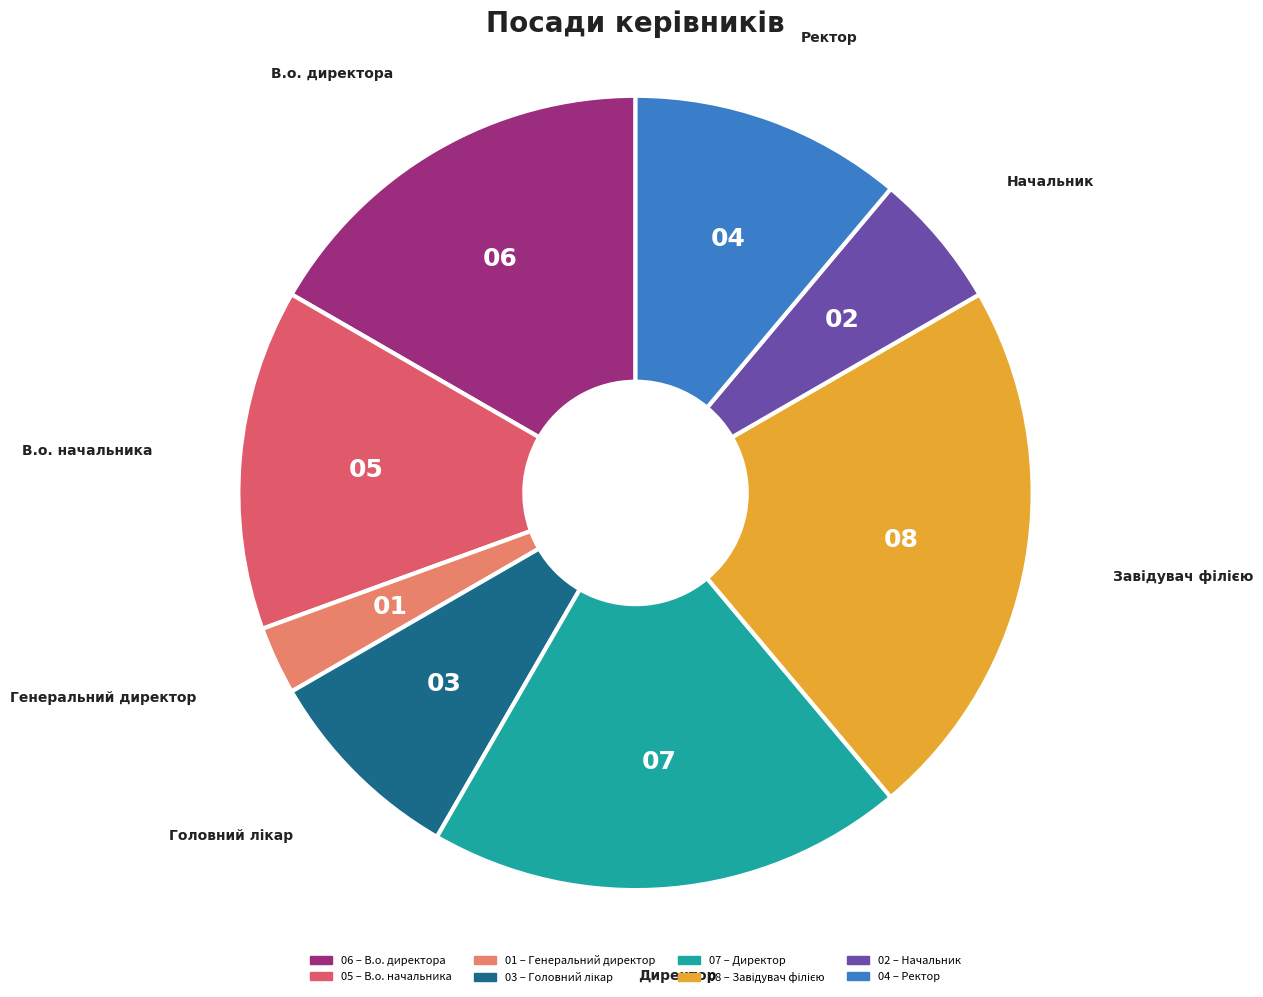

Is there any slice that represents more than half of the pie?

No